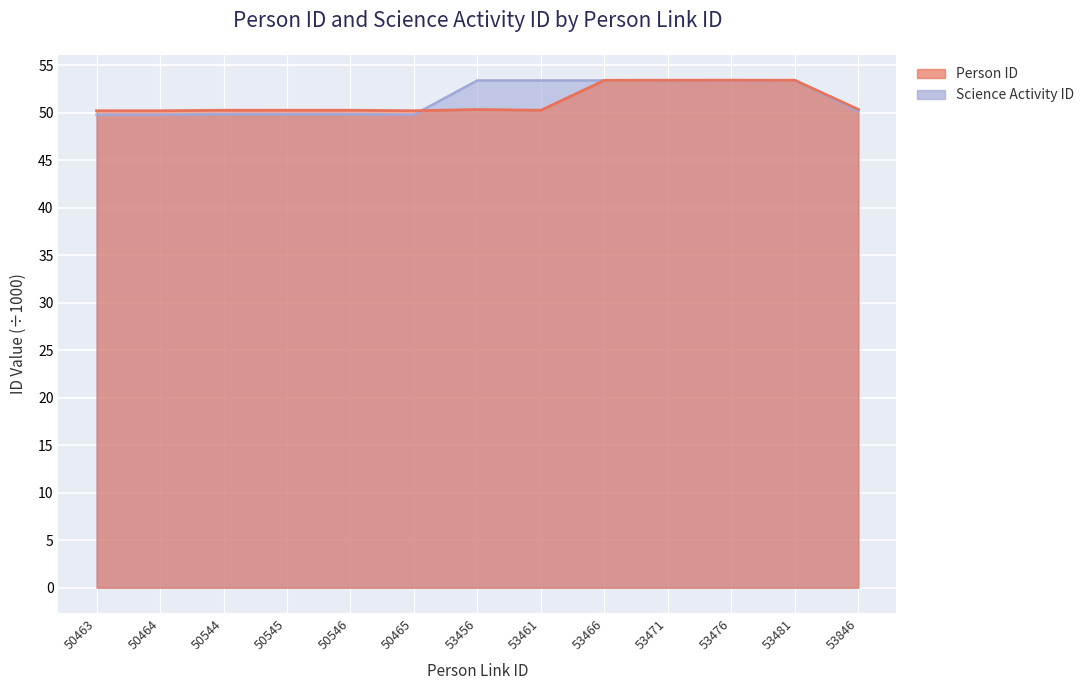

How many times do Science Activity ID and Person ID cross each other?

2